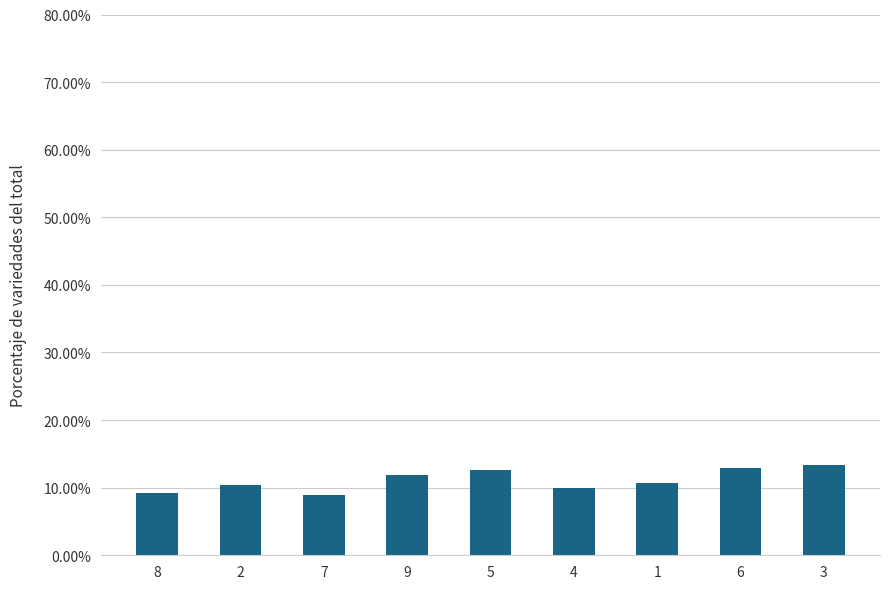

Between 4 and 5, which is larger?

5